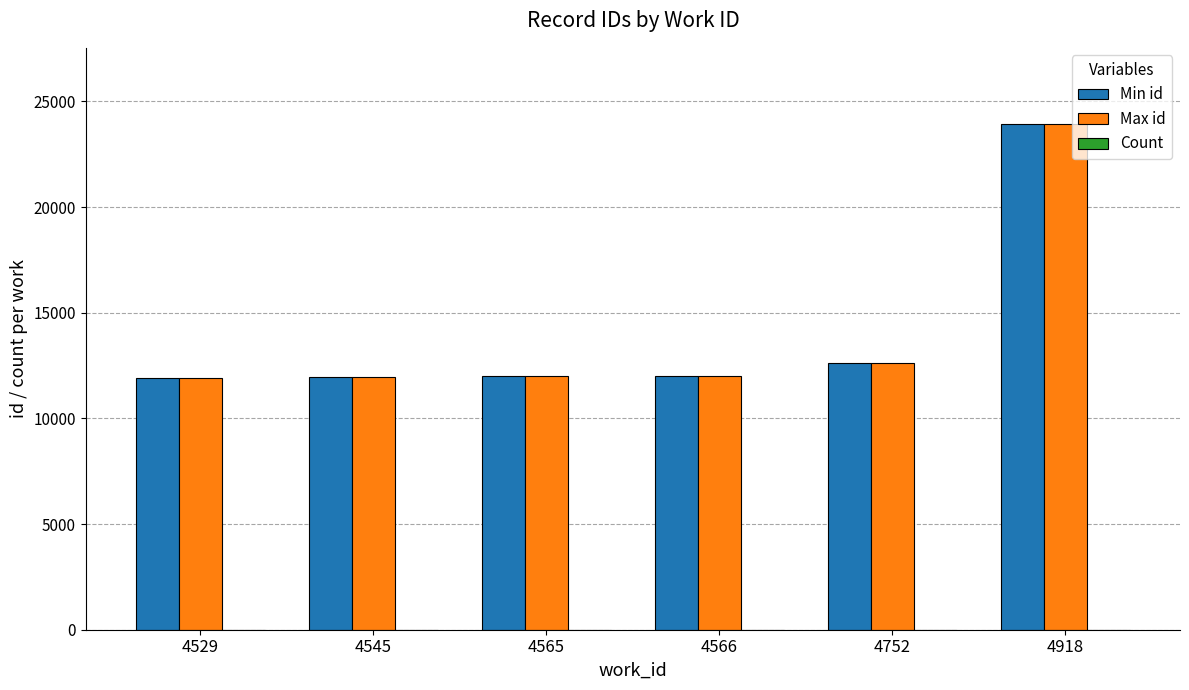

Is it true that Max id equals 33414 at 4918?

False